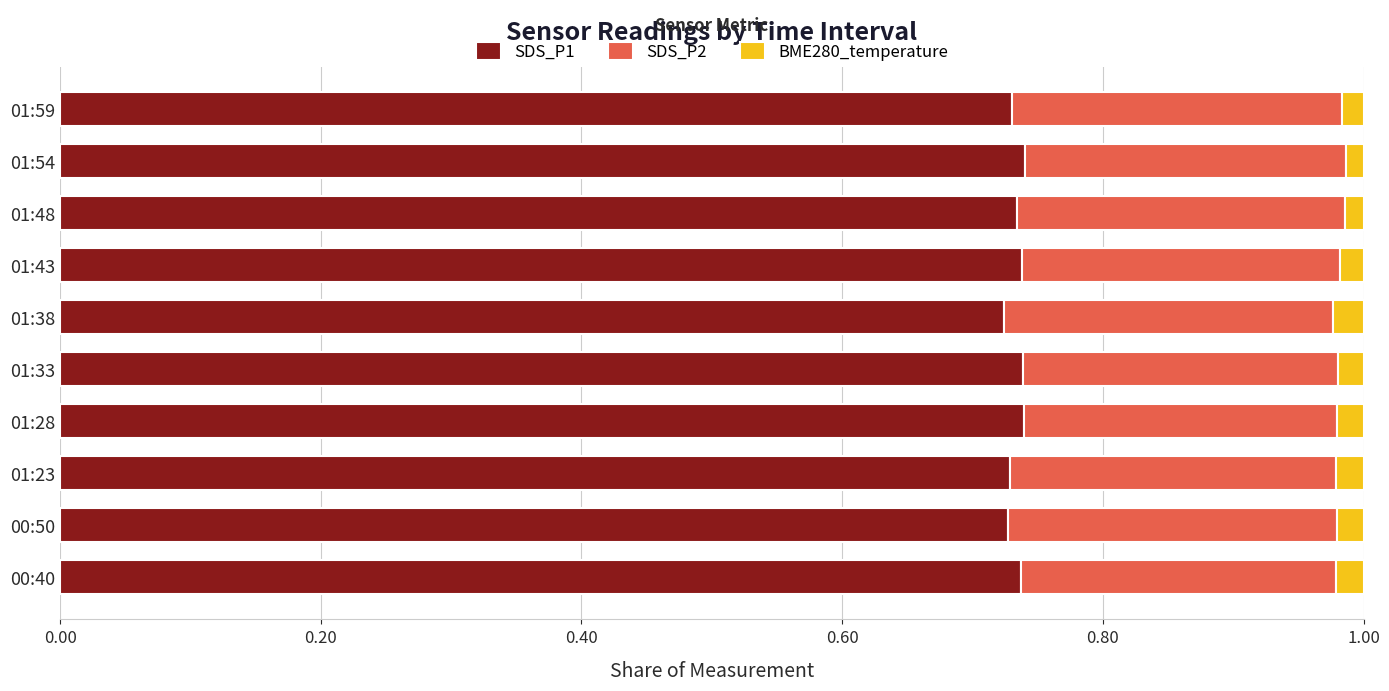

The value of SDS_P1 at 01:23 is 0.4. True or false?

False